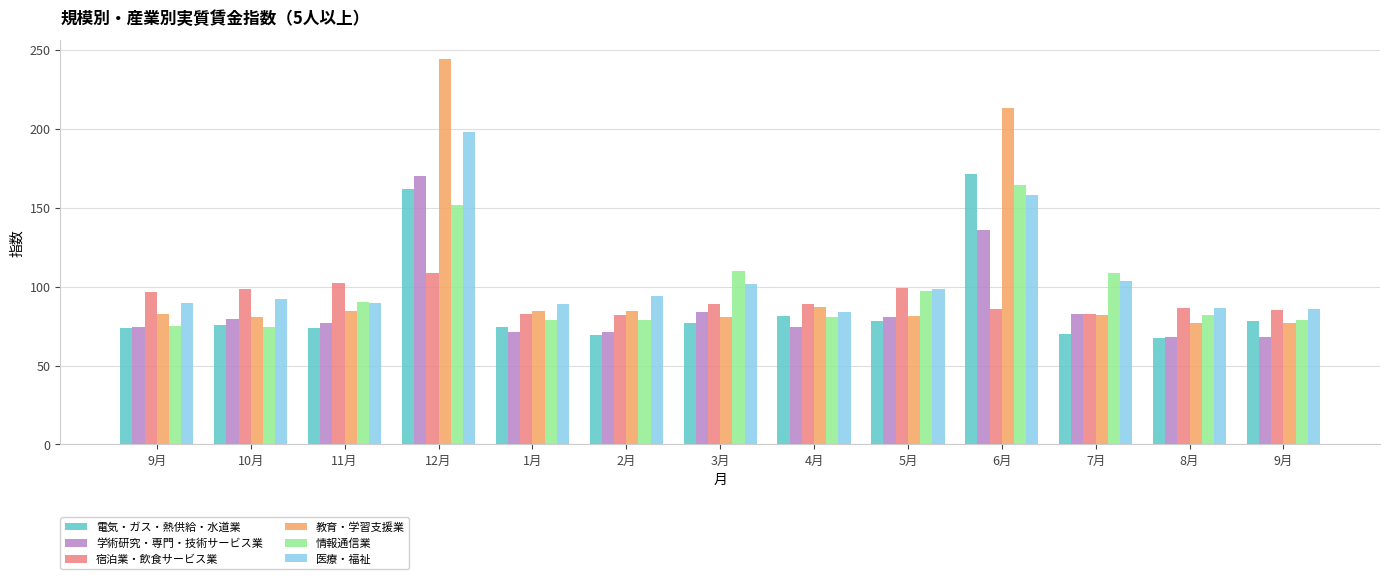

What are all the series names shown in the legend?

電気・ガス・熱供給・水道業, 学術研究・専門・技術サービス業, 宿泊業・飲食サービス業, 教育・学習支援業, 情報通信業, 医療・福祉